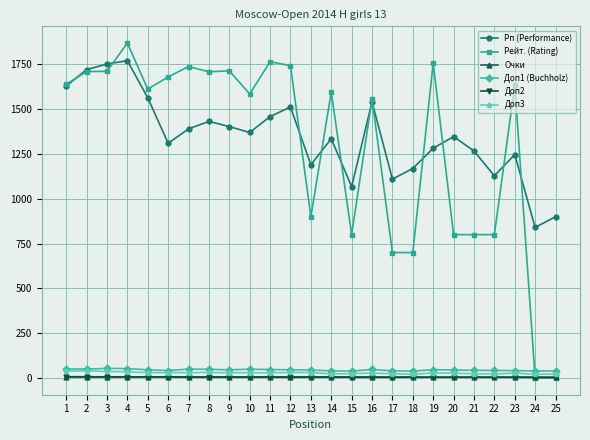

How many distinct data groups are displayed?

6